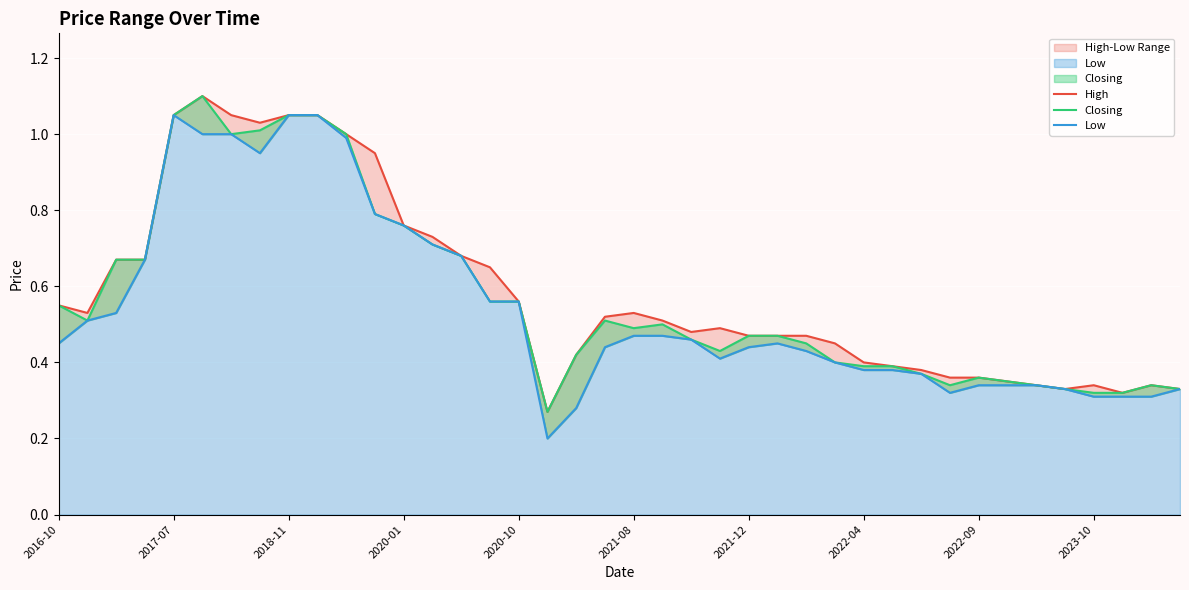

What is the maximum value shown in the chart?

1.1